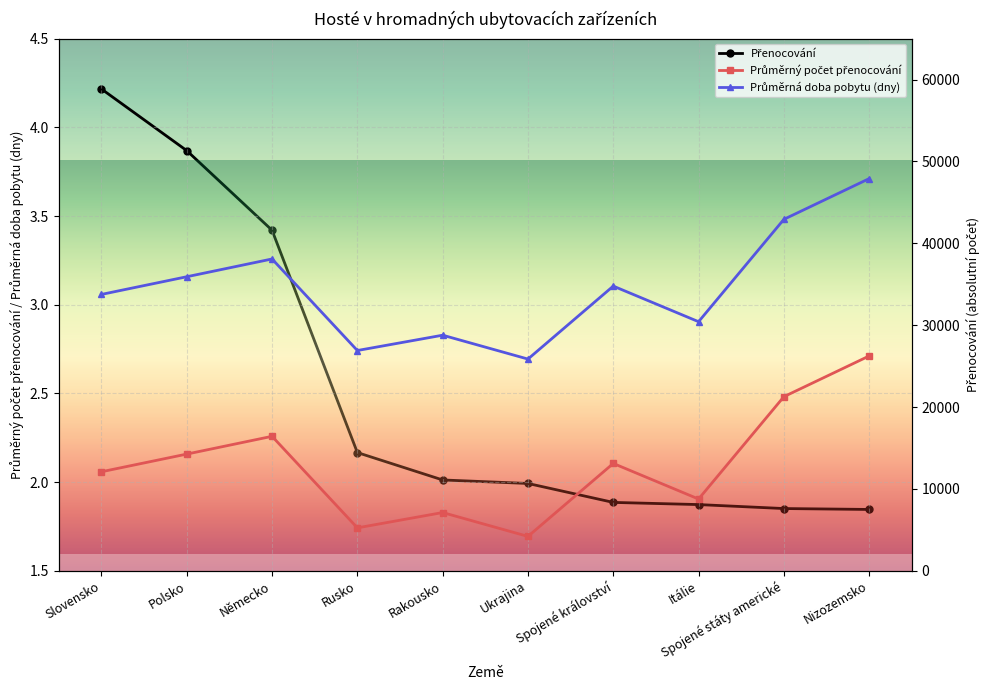

What is the difference between the Přenocování values at Ukrajina and Itálie?

2579.0